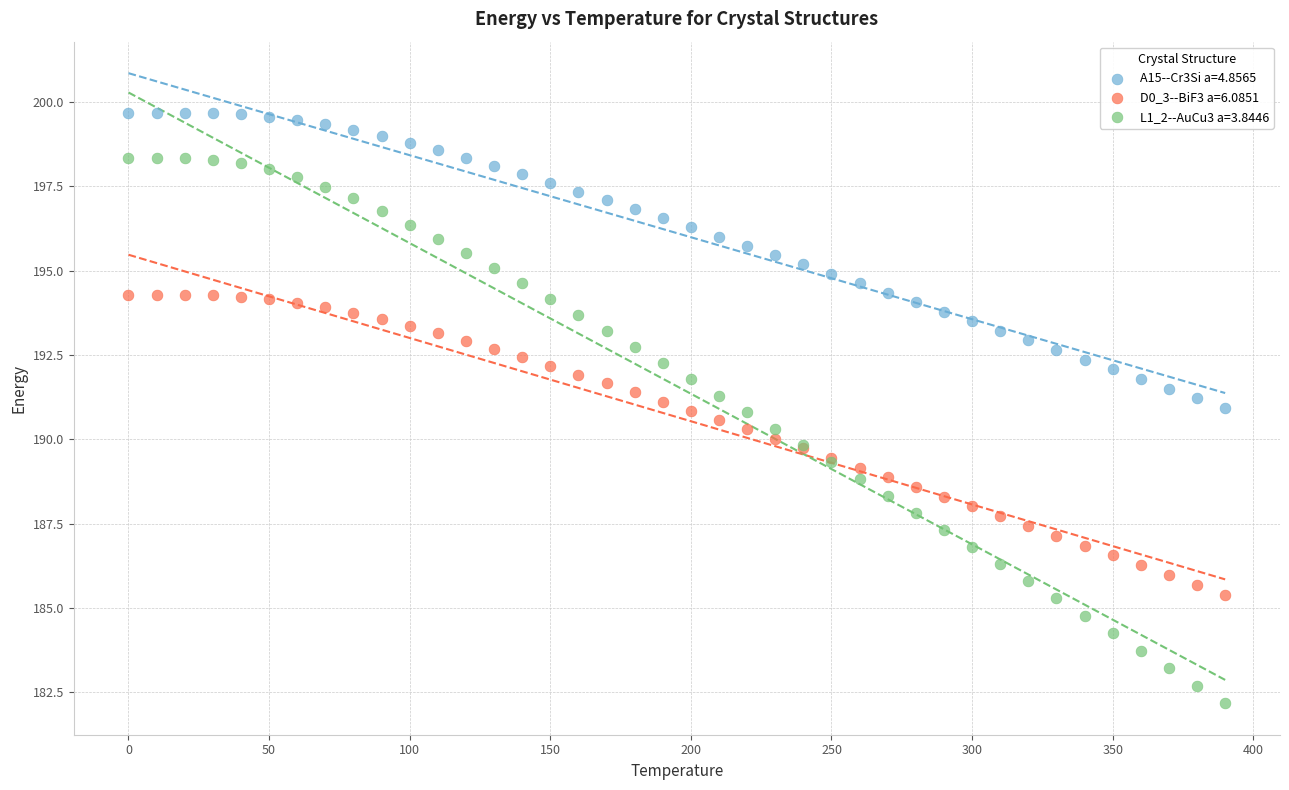

What is the X range (max minus min) for the scatter plot?

390.0